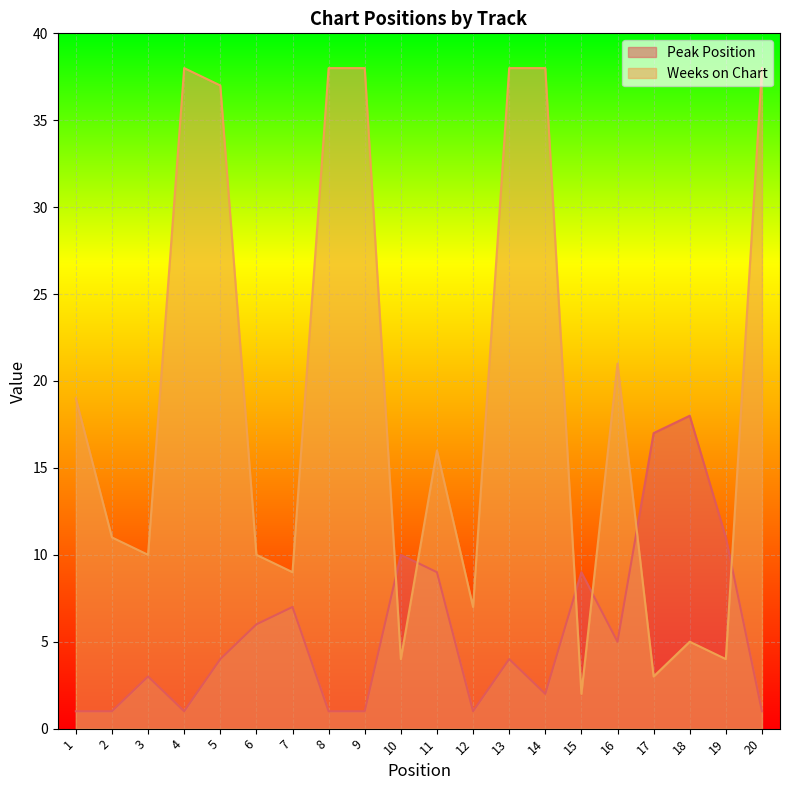

Which label corresponds to the smallest value in the chart?

1